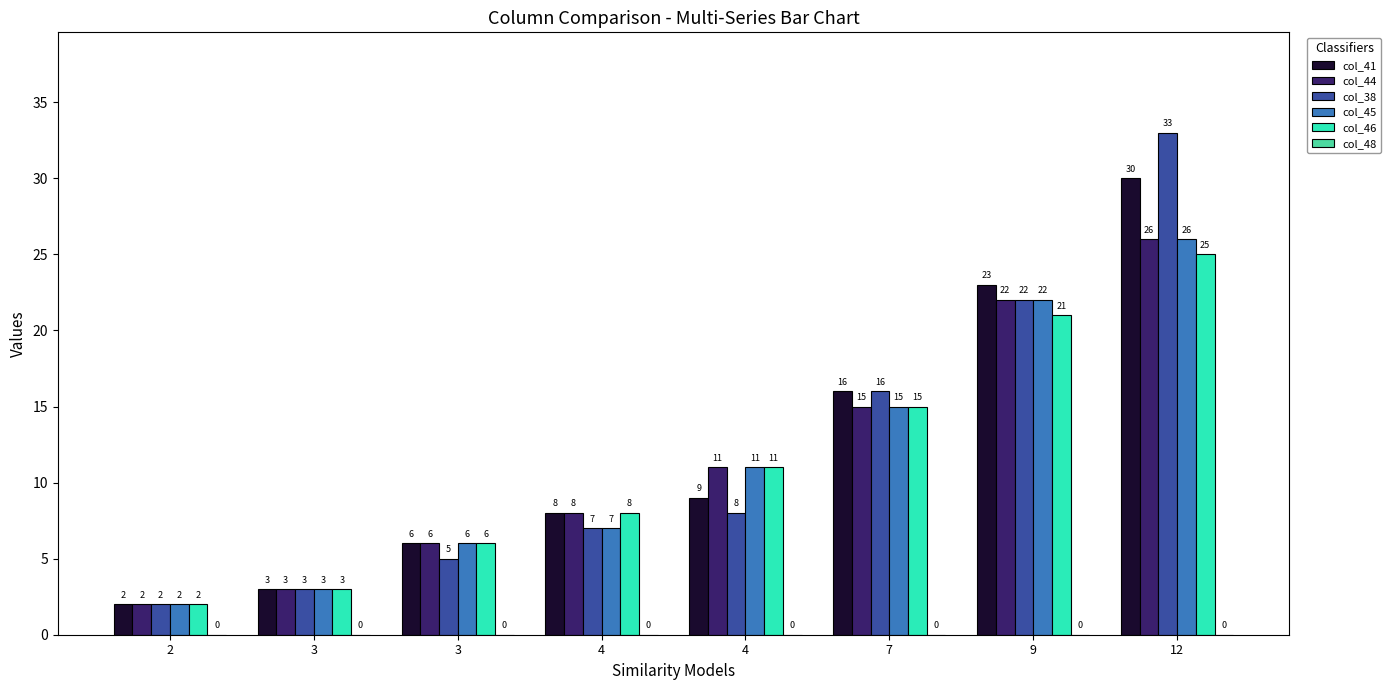

How many bars are there in total?

40